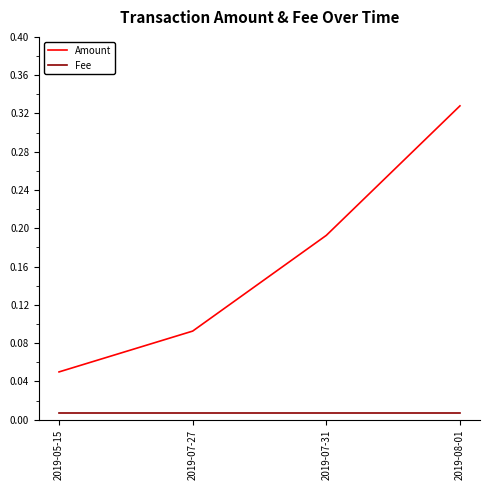

True or false: Fee and Amount intersect in this chart.

False